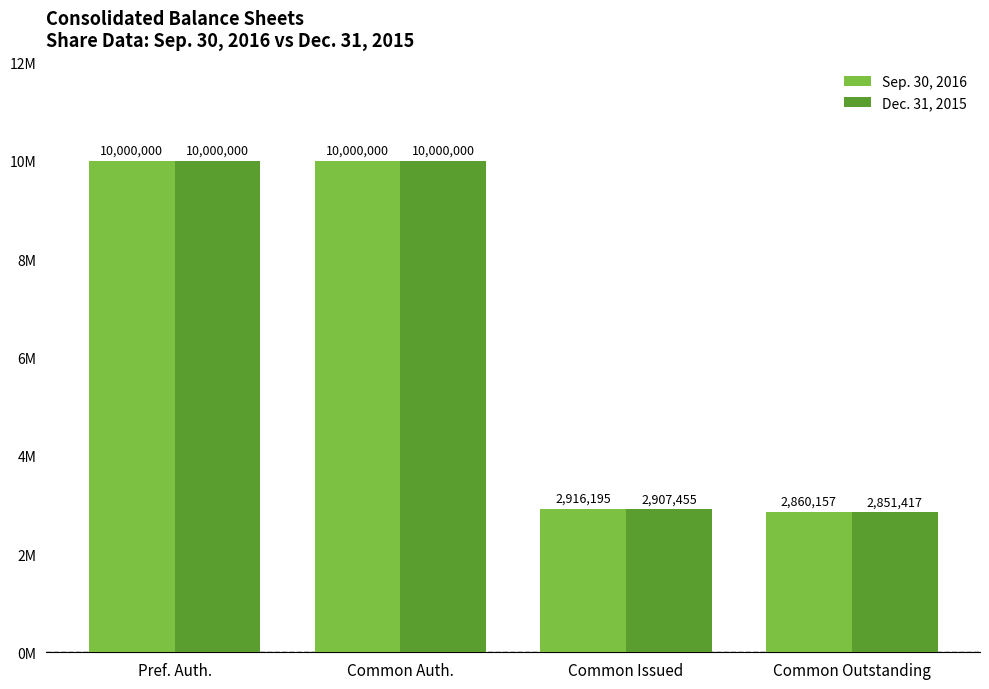

What are all the series names shown in the legend?

Sep. 30, 2016, Dec. 31, 2015